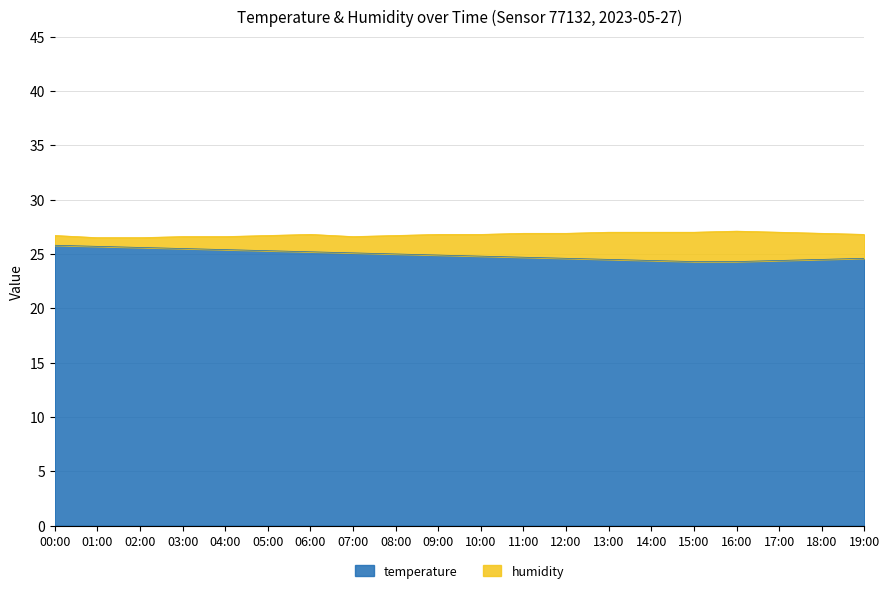

The value at 09:00 is 24.9. True or false?

True